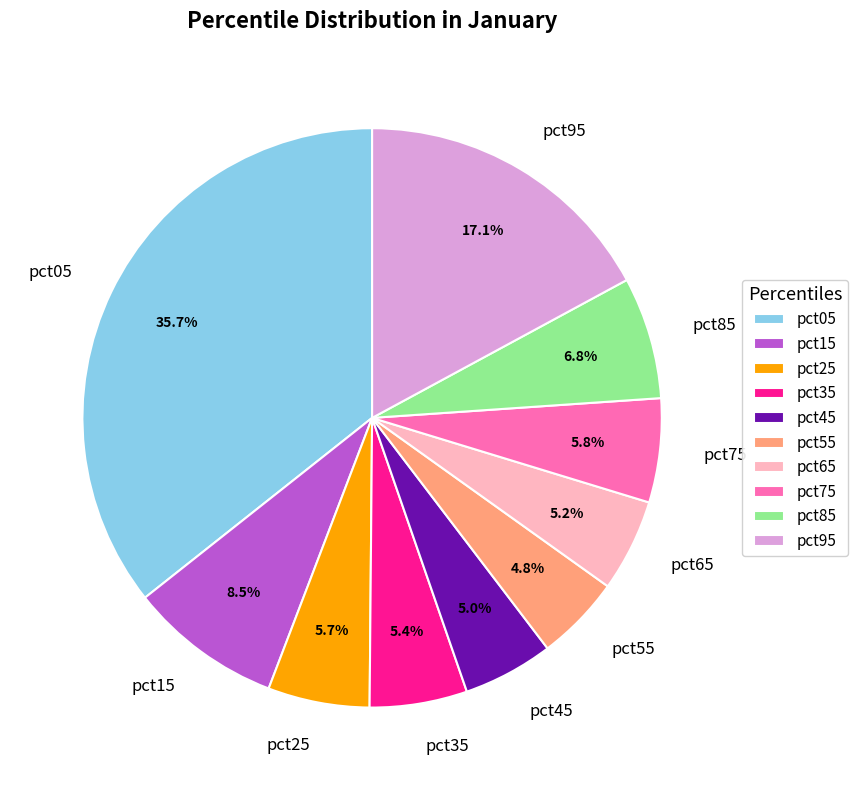

To the nearest percent, what is the combined percentage of pct95 and pct55?

22%